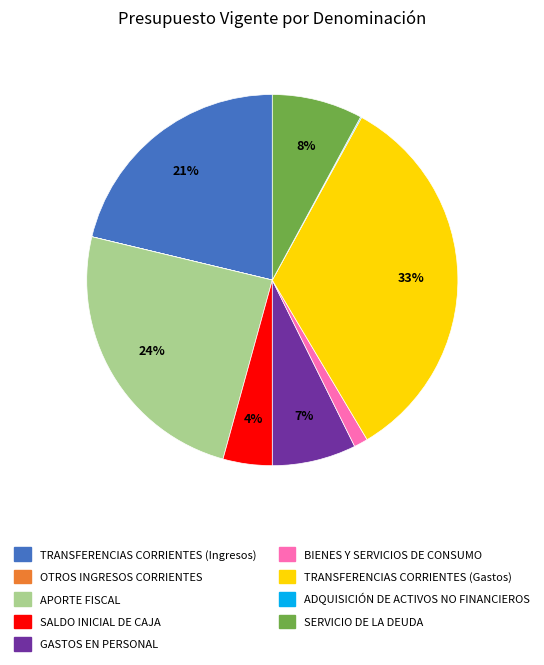

Which has a higher value, APORTE FISCAL or BIENES Y SERVICIOS DE CONSUMO?

APORTE FISCAL